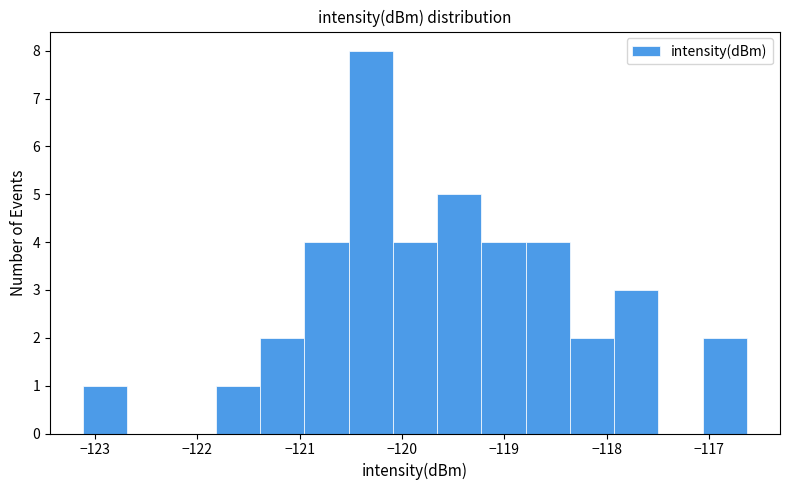

Reading left to right, list every bar in this chart as the range it spans on the x-axis followed by its height. Neither the bar edges nor the heights are printed on the chart, so give them approximately, as read against the axes.

-123.1 to -122.7: 1
-122.7 to -122.3: 0
-122.3 to -121.8: 0
-121.8 to -121.4: 1
-121.4 to -121.0: 2
-121.0 to -120.5: 4
-120.5 to -120.1: 8
-120.1 to -119.7: 4
-119.7 to -119.2: 5
-119.2 to -118.8: 4
-118.8 to -118.4: 4
-118.4 to -117.9: 2
-117.9 to -117.5: 3
-117.5 to -117.1: 0
-117.1 to -116.6: 2